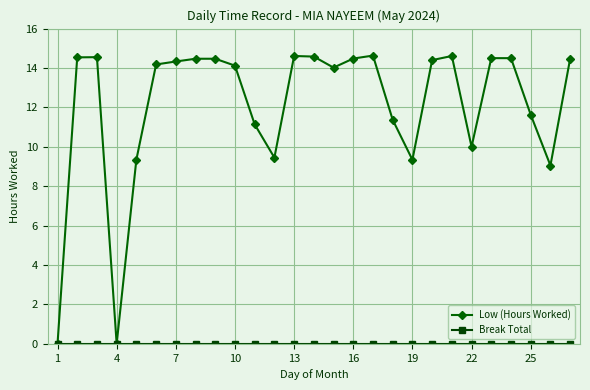

How many lines are shown in the chart?

2